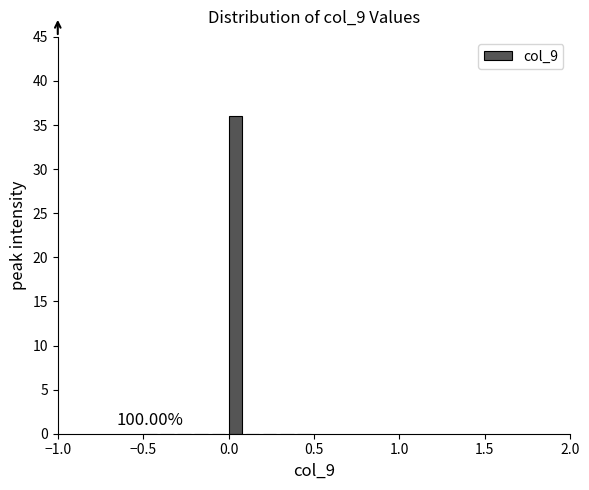

Read against the x-axis, roughly where is the centre of the tallest bar?

0.05